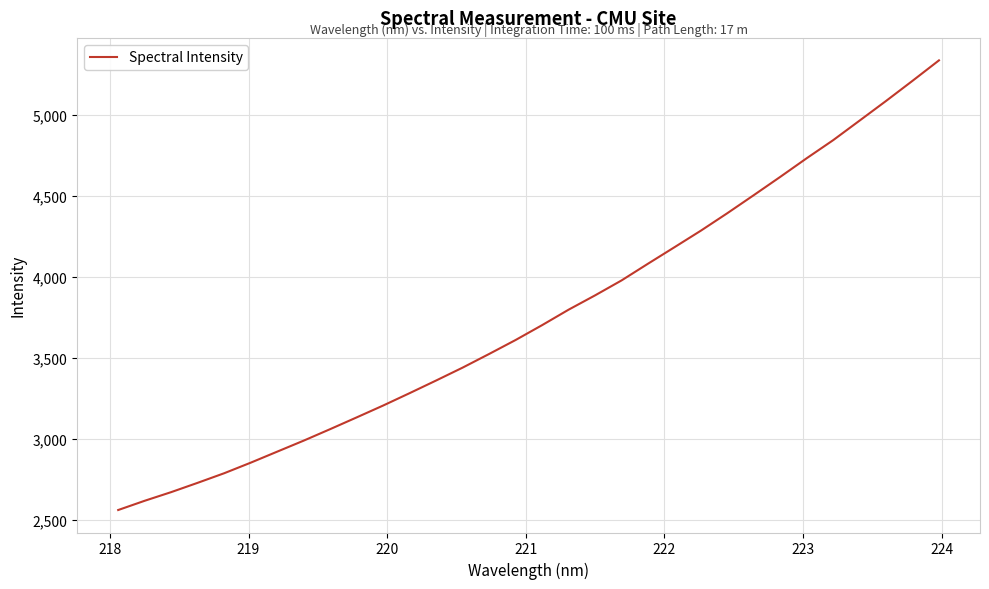

What is the greatest value displayed?

5338.6